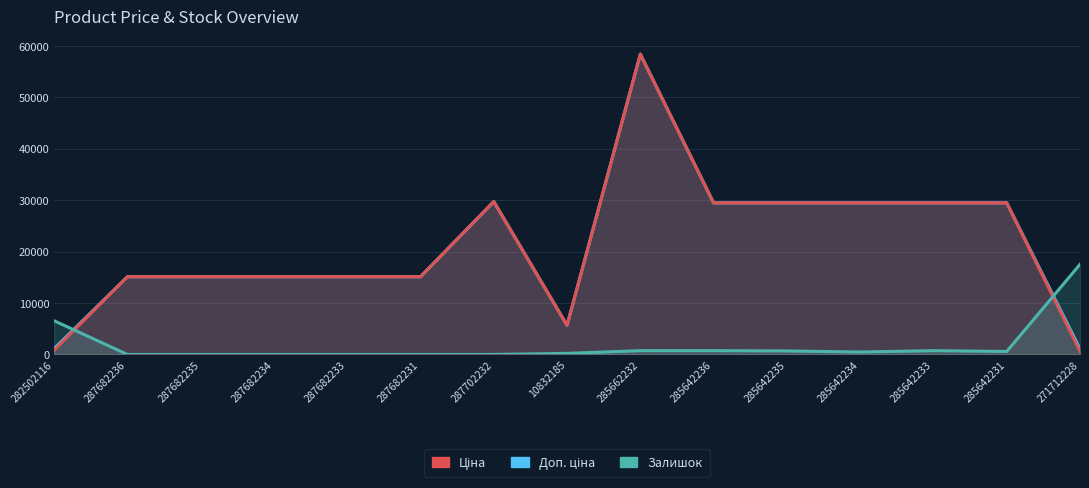

What is the label of the 9th point from the right?

287702232